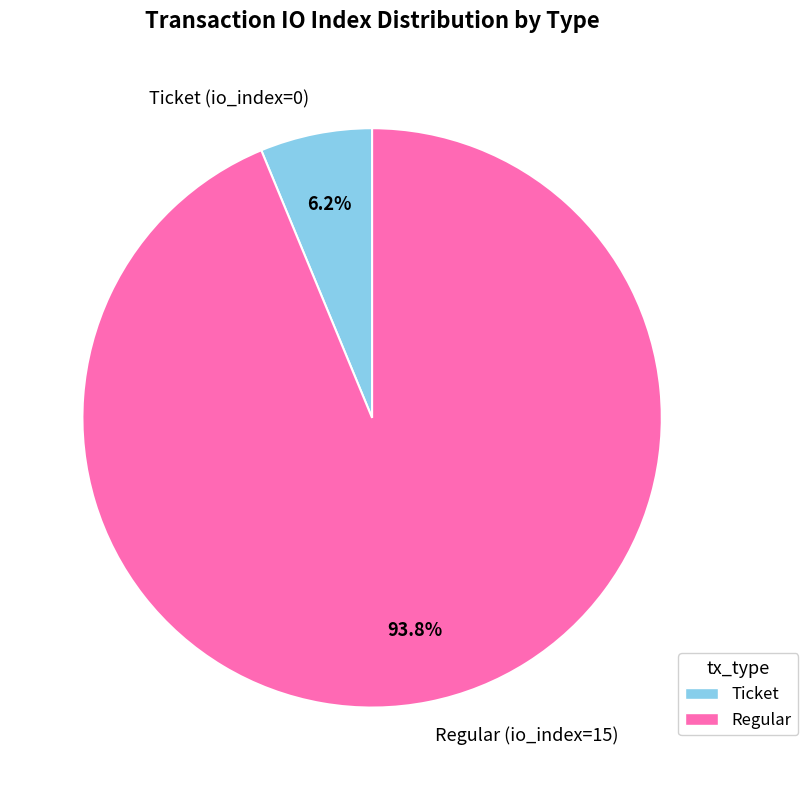

Which has a higher value, Regular (io_index=15) or Ticket (io_index=0)?

Regular (io_index=15)